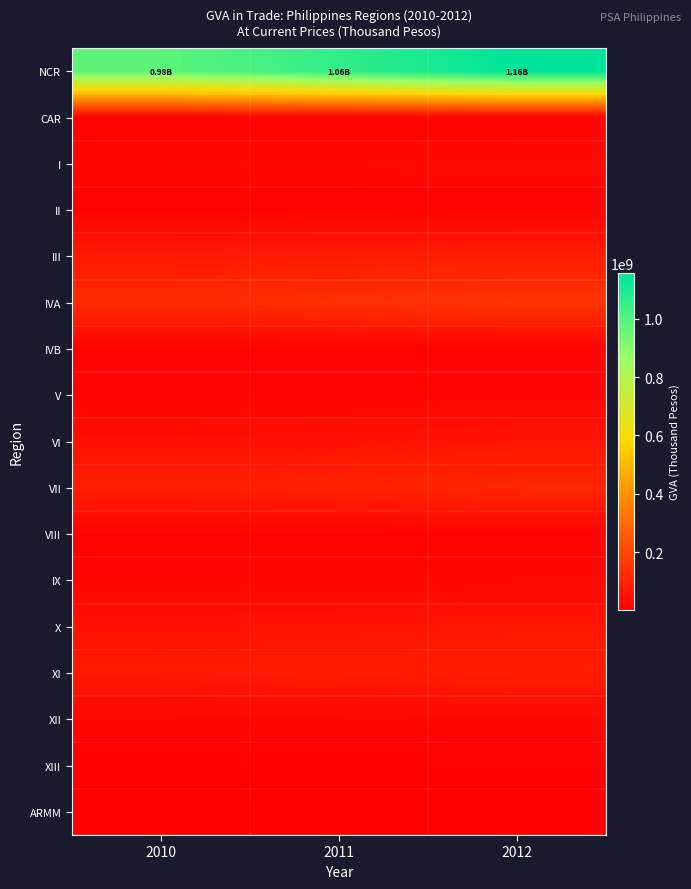

What is the greatest value displayed?

1156831938